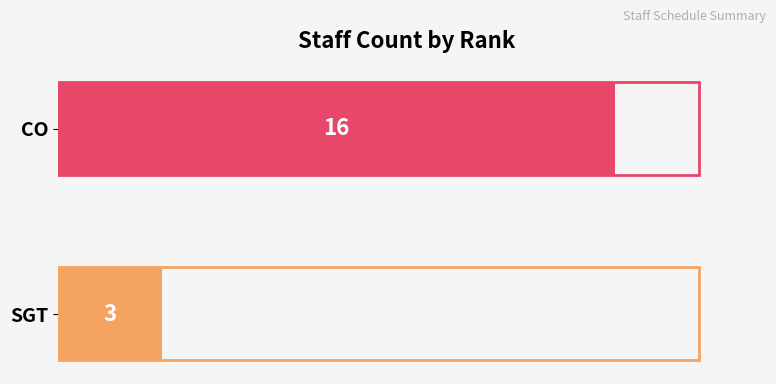

Is it true that the value at CO is 8?

False